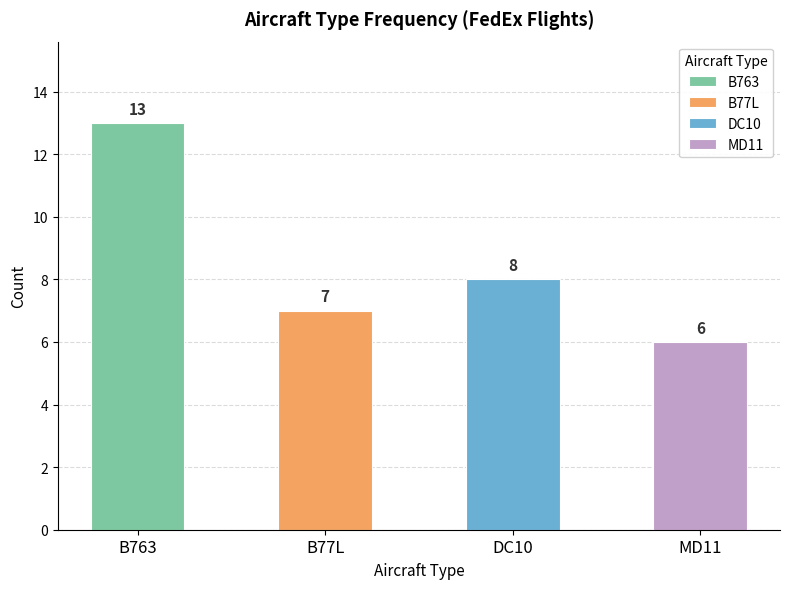

What is the sum of the values at DC10 and B763?

21